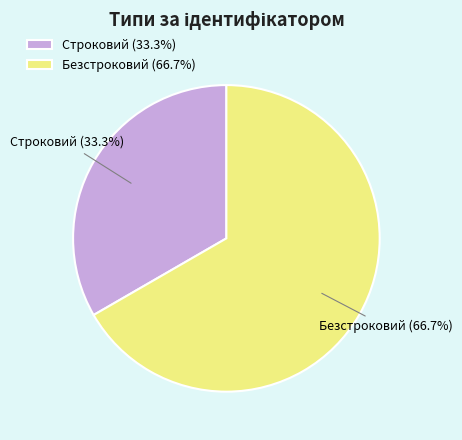

To the nearest percent, what is the combined percentage of Строковий and Безстроковий?

100%